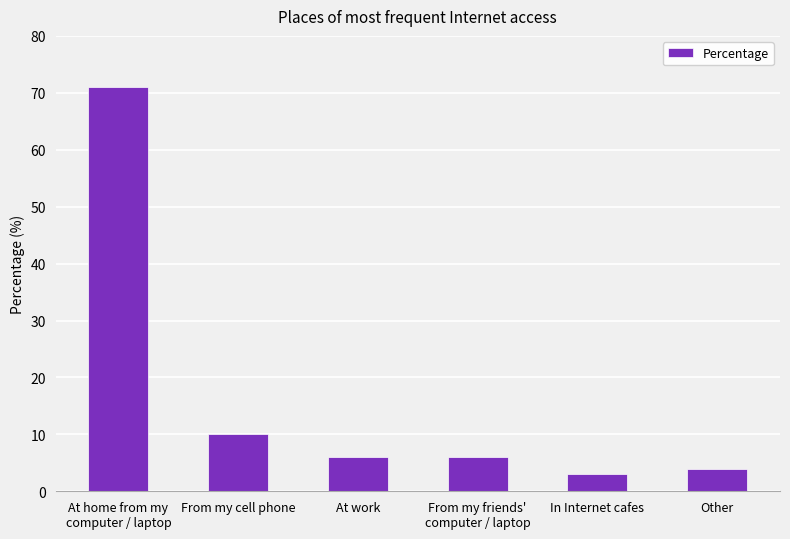

Reading left to right, extract all data points from this chart.

71	10	6	6	3	4